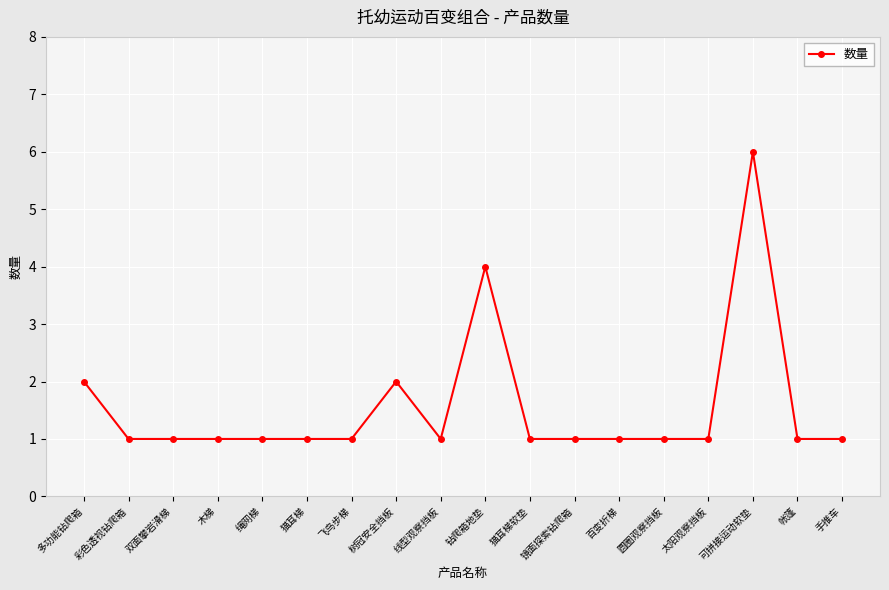

What is the label of the 14th point from the left?

圆圈观察挡板